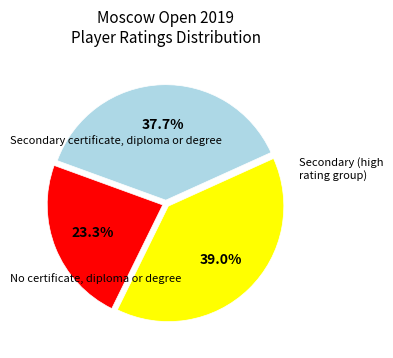

Does any single category account for the majority?

No